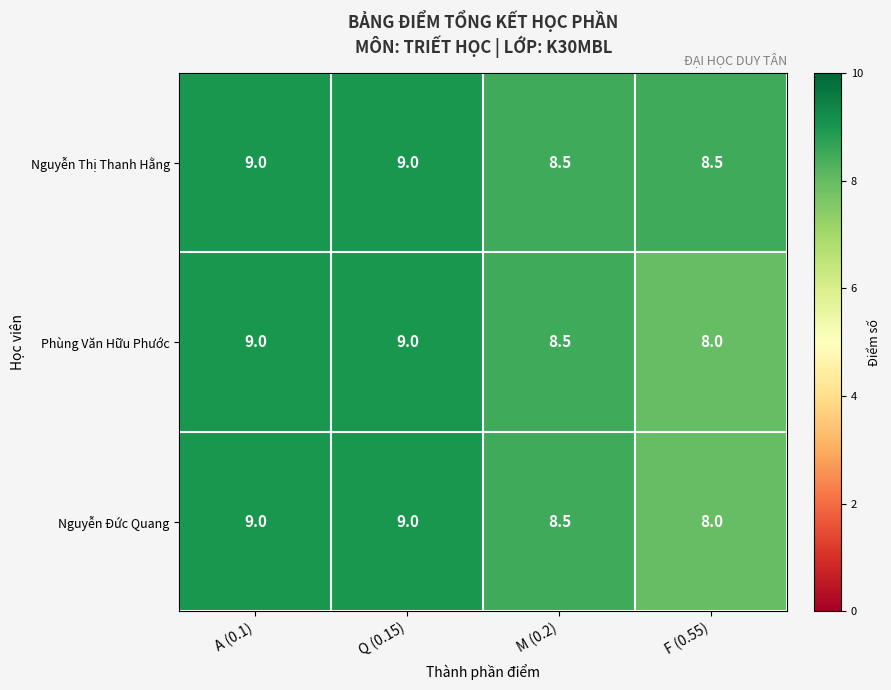

Reading right to left, list all the values displayed in this chart.

Nguyễn Thị Thanh Hằng: 8.5	8.5	9.0	9.0
Phùng Văn Hữu Phước: 8.0	8.5	9.0	9.0
Nguyễn Đức Quang: 8.0	8.5	9.0	9.0